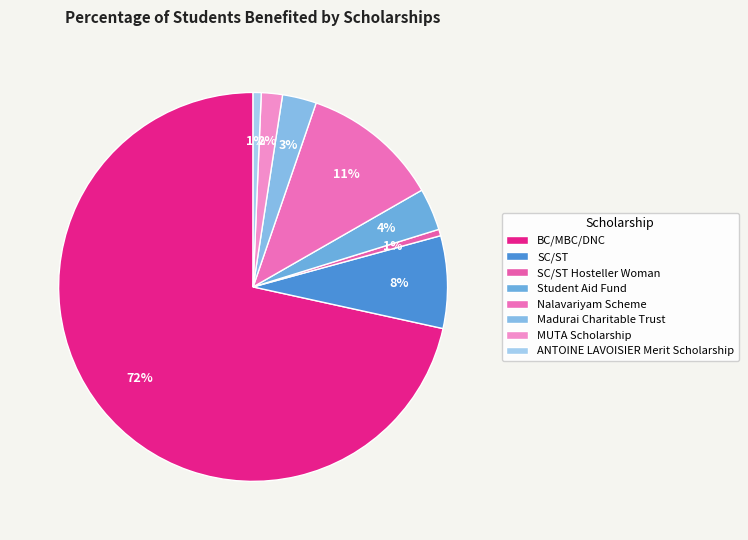

Combined, do Student Aid Fund and BC/MBC/DNC account for over 50%?

Yes